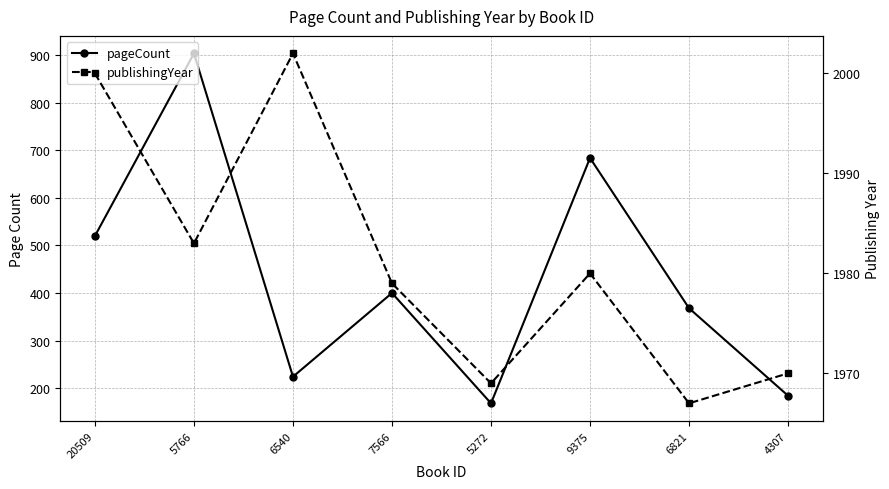

Between 5766 and 6540, which series saw the biggest shift?

pageCount